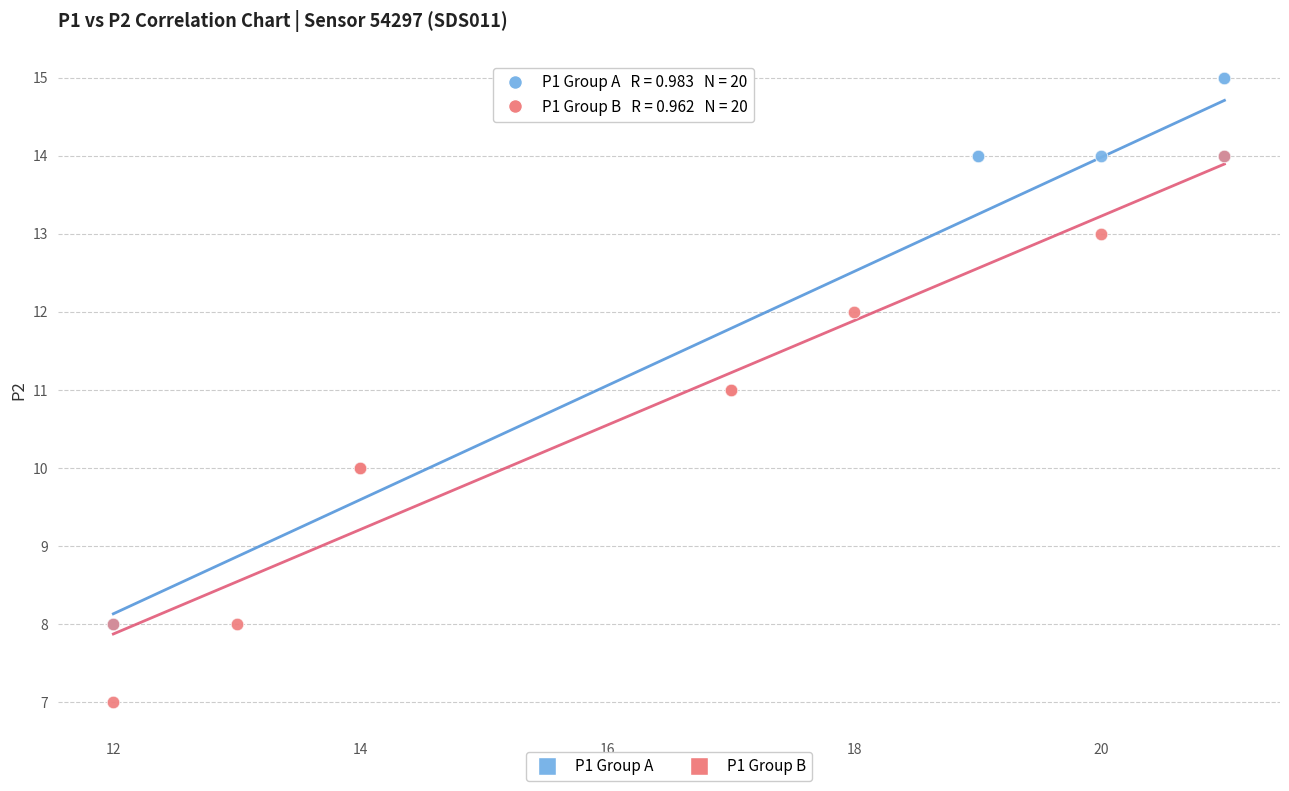

Which series contains the highest Y value?

P1 Group A